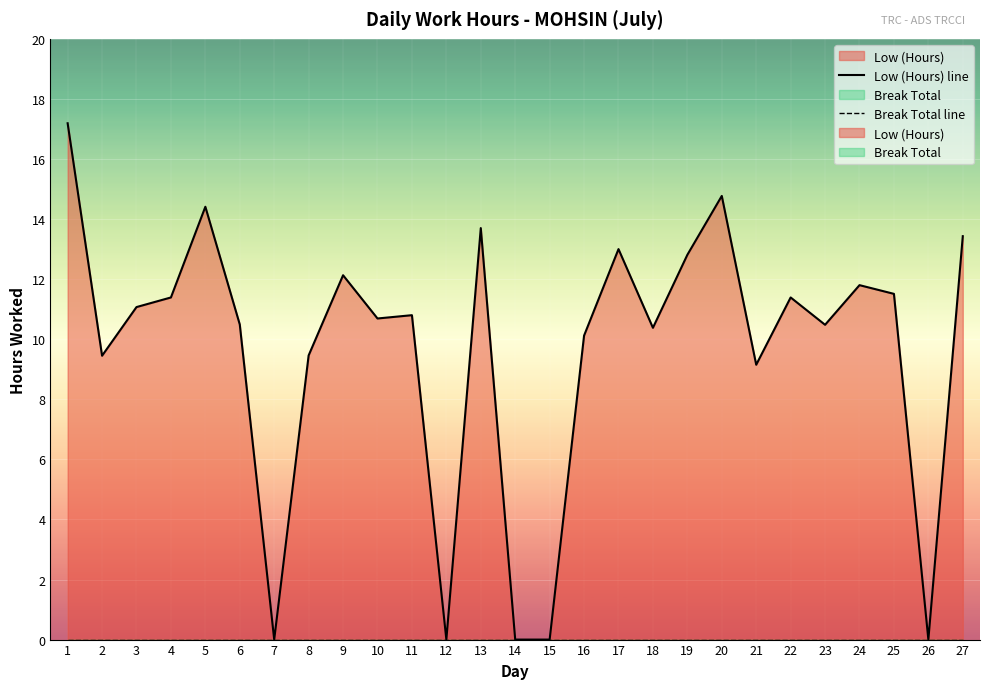

List the series in order of their peak value, lowest first.

Break Total line, Low (Hours) line